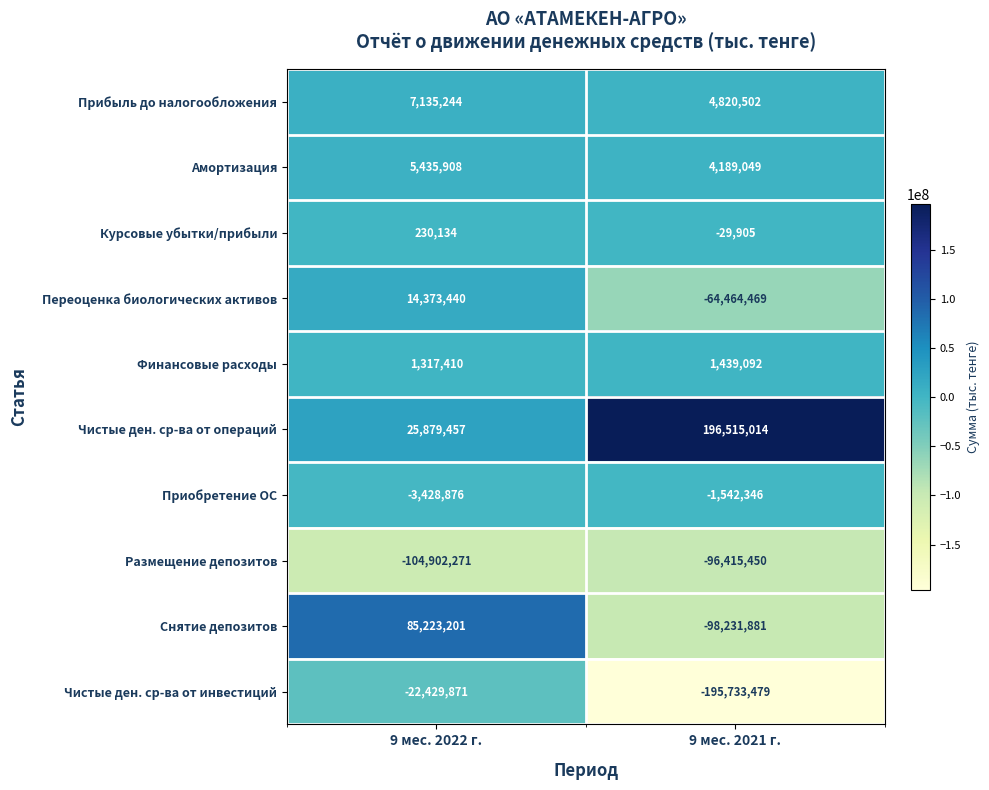

Read the Снятие депозитов value at 9 мес. 2022 г..

85223201